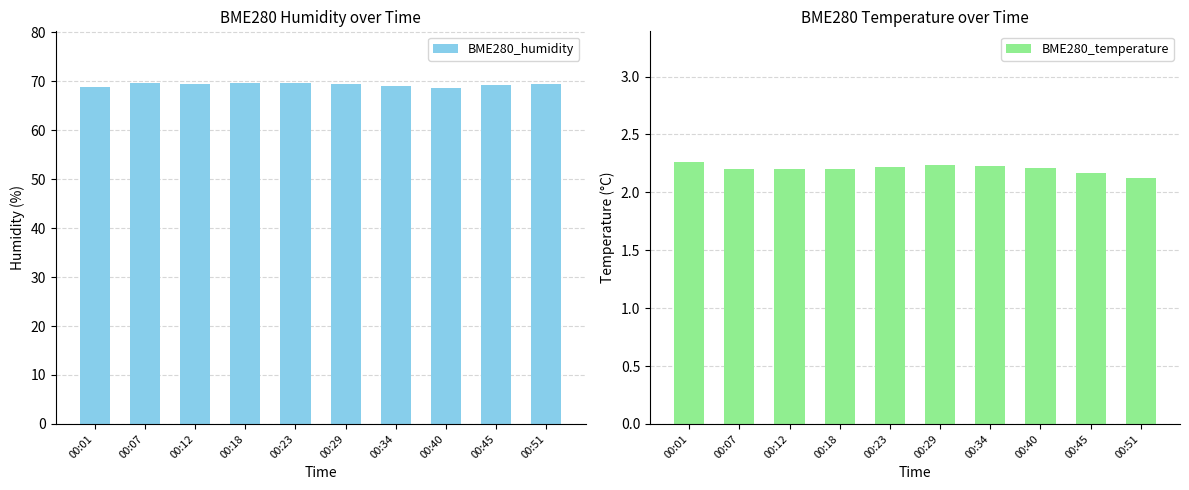

Reading left to right, transcribe all the data shown in this chart.

BME280_humidity: 68.9	69.7	69.5	69.8	69.6	69.5	69.0	68.7	69.2	69.5
BME280_temperature: 2.3	2.2	2.2	2.2	2.2	2.2	2.2	2.2	2.2	2.1